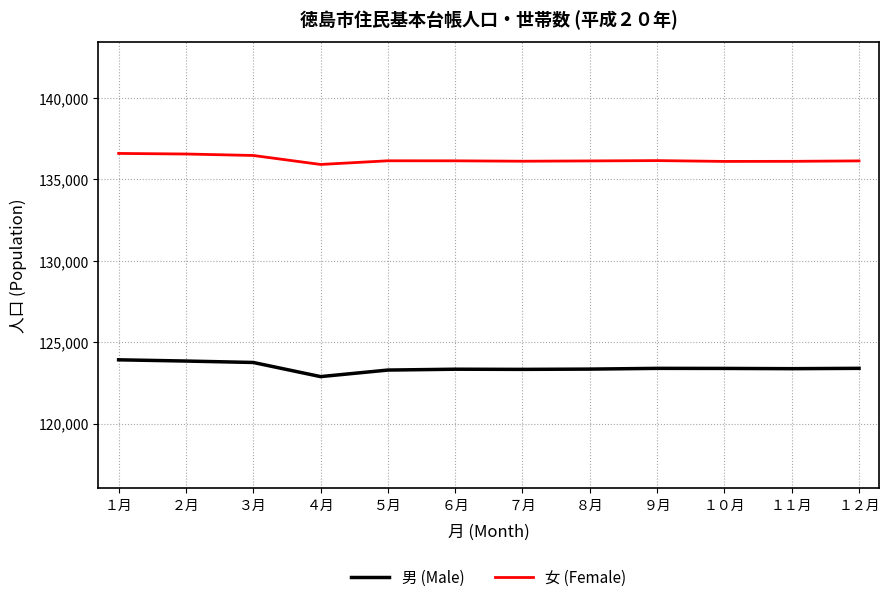

What is the average value of the 女 (Female) series?

136212